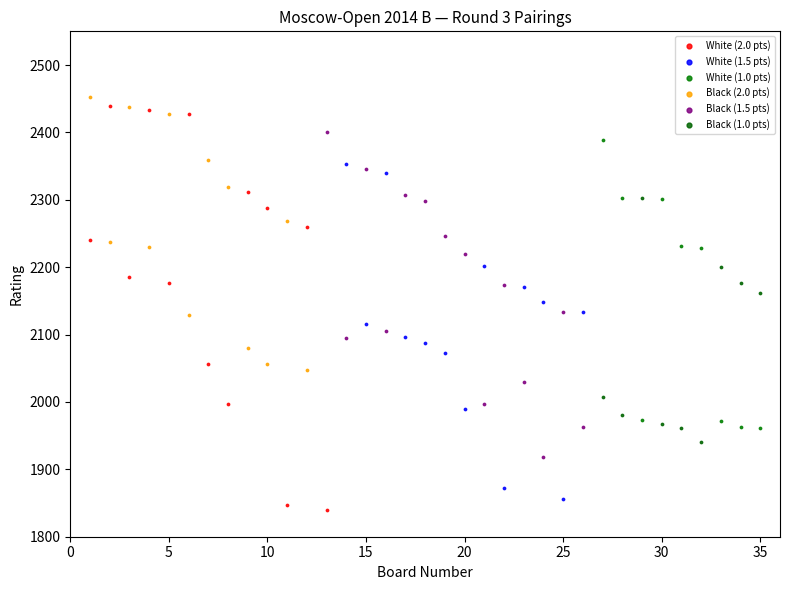

Which series has the widest spread of Y values?

White (2.0 pts)